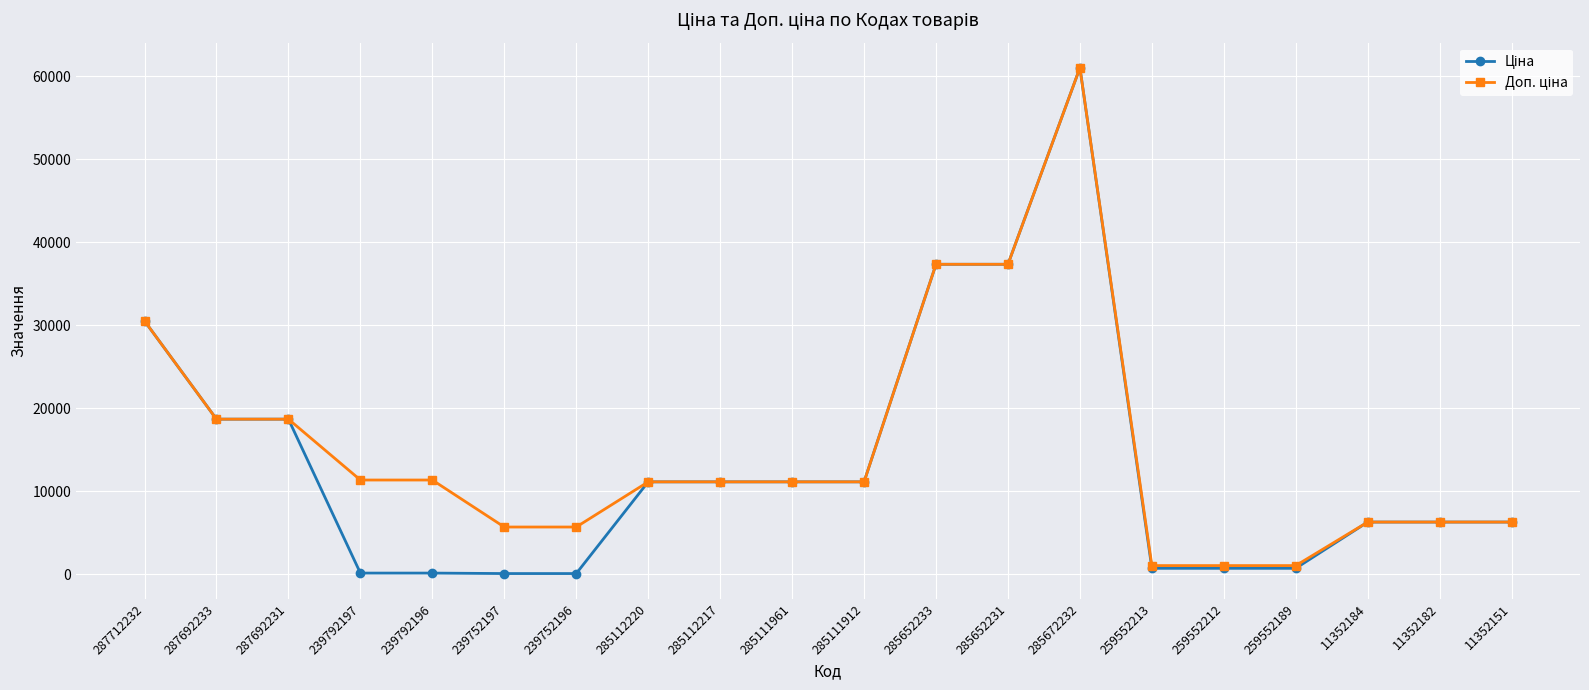

Which category has the highest value across all series?

285672232